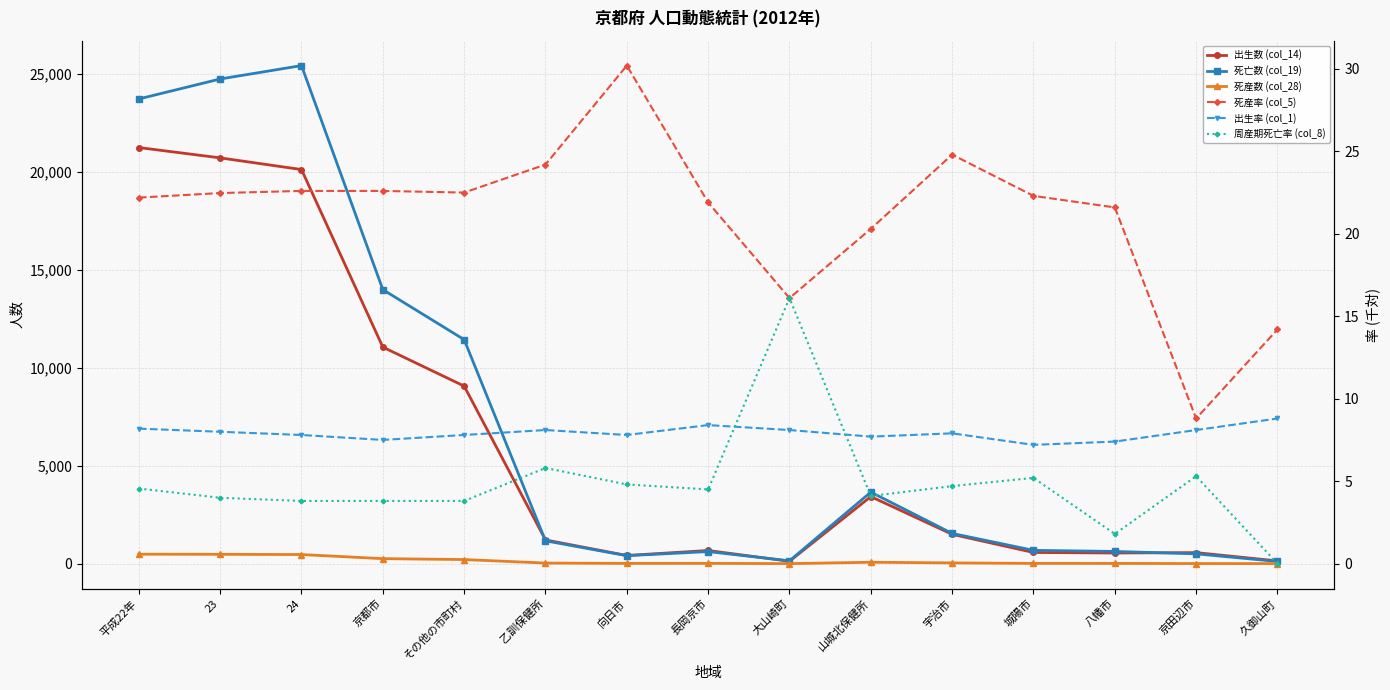

Which category has the lowest value in the 死亡数 (col_19) series?

久御山町